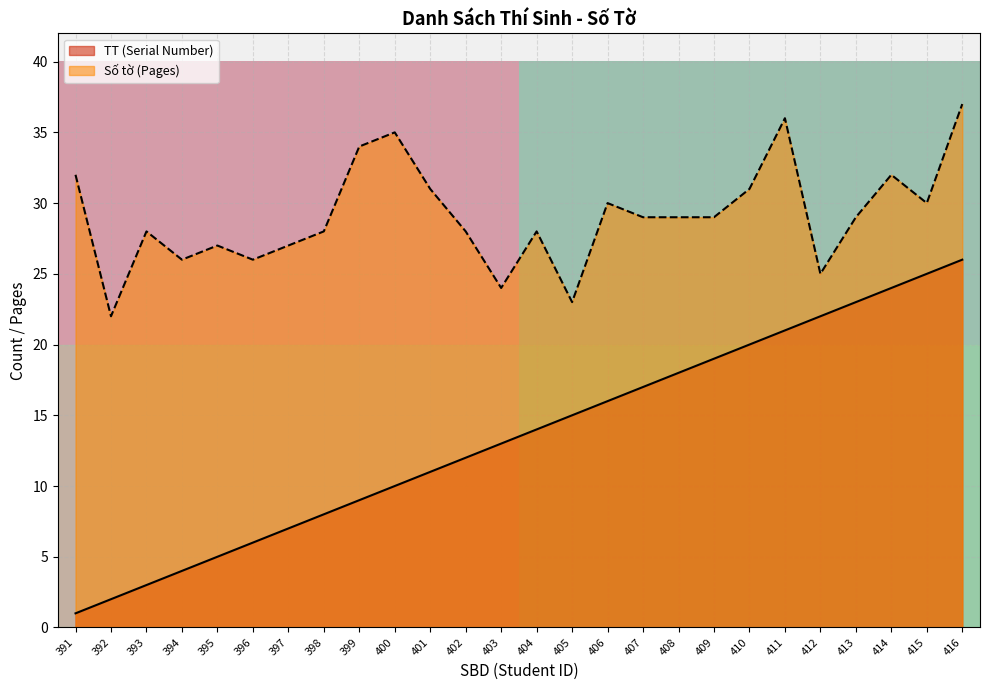

What is the highest value of the TT (Serial Number) series?

26